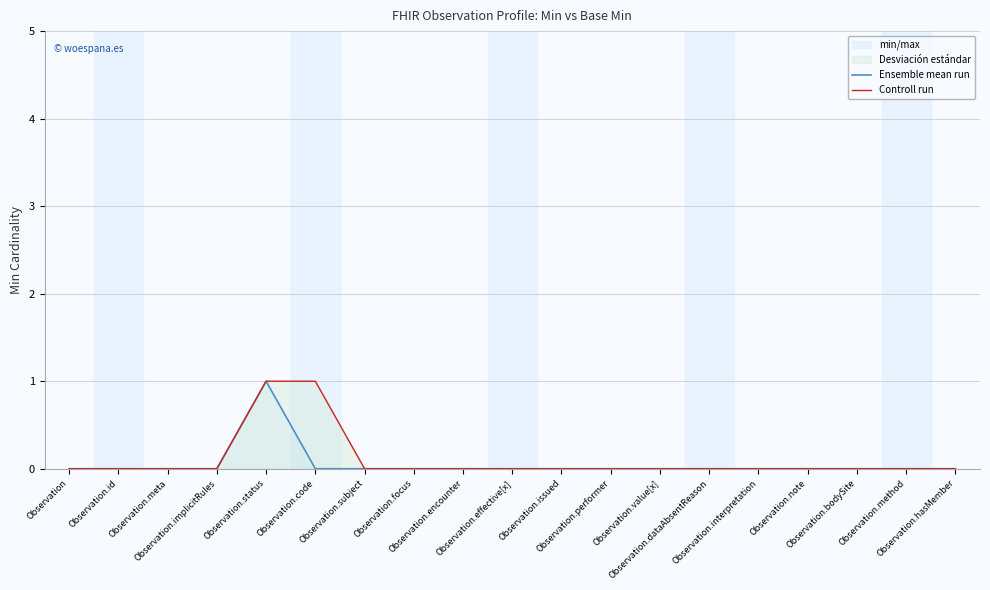

Reading left to right, list all the values displayed in this chart.

Ensemble mean run: 0	0	0	0	1	0	0	0	0	0	0	0	0	0	0	0	0	0	0
Controll run: 0	0	0	0	1	1	0	0	0	0	0	0	0	0	0	0	0	0	0